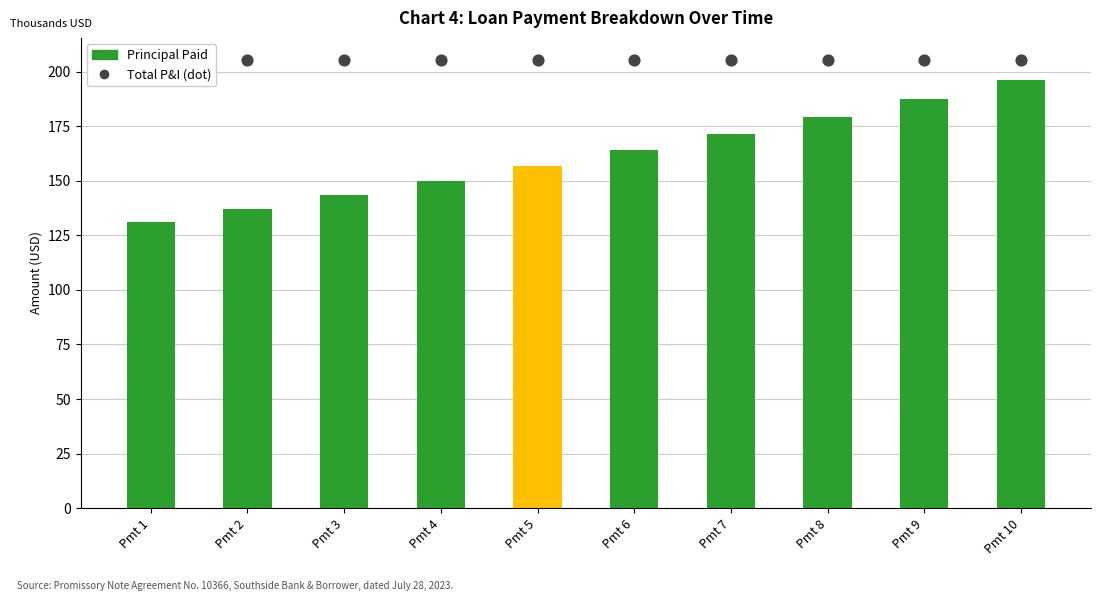

At how many categories does at least one series exceed 166?

10